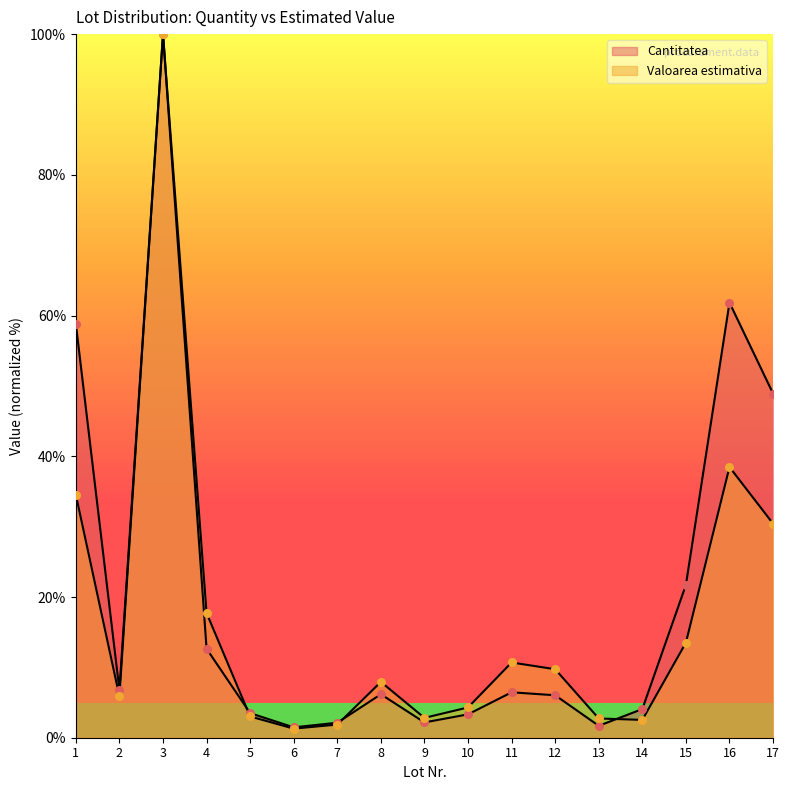

Which series reaches the minimum Y coordinate?

Valoarea estimativa